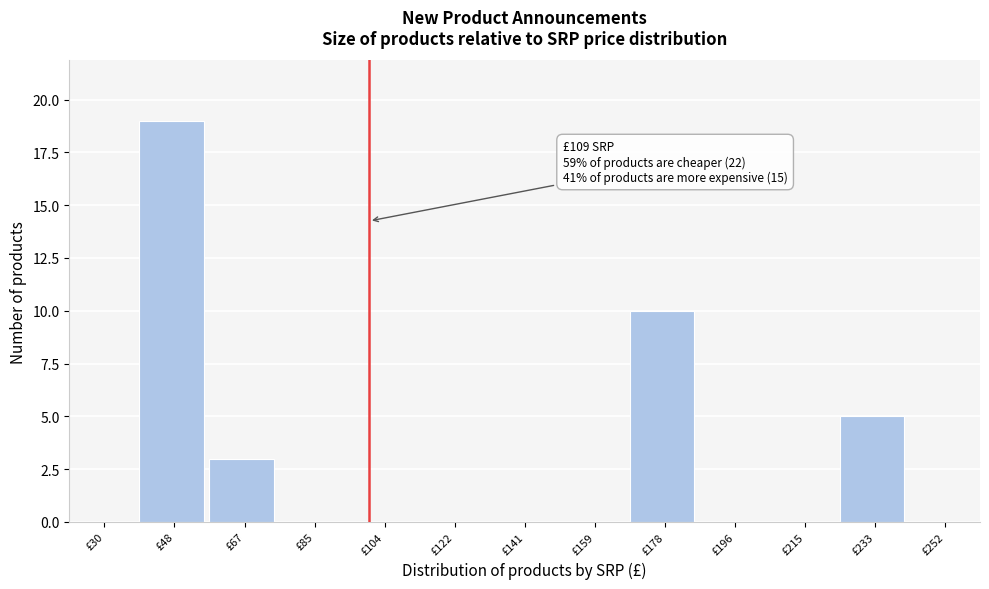

Reading left to right, what are all the values shown in this chart?

£30=0	£48=19	£67=3	£85=0	£104=0	£122=0	£141=0	£159=0	£178=10	£196=0	£215=0	£233=5	£252=0